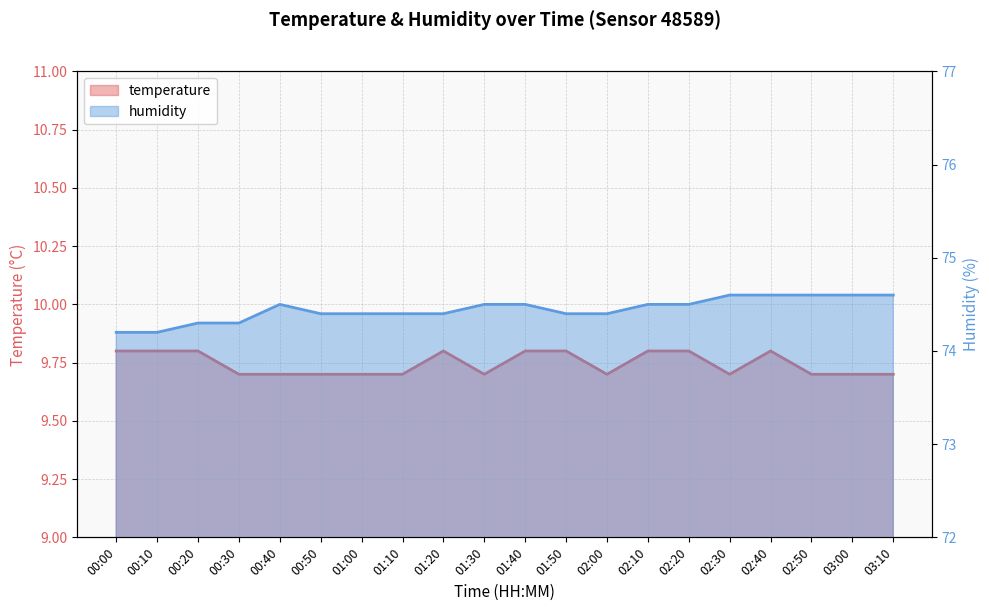

Reading right to left, what are all the values shown in this chart?

temperature: 03:10=9.7	03:00=9.7	02:50=9.7	02:40=9.8	02:30=9.7	02:20=9.8	02:10=9.8	02:00=9.7	01:50=9.8	01:40=9.8	01:30=9.7	01:20=9.8	01:10=9.7	01:00=9.7	00:50=9.7	00:40=9.7	00:30=9.7	00:20=9.8	00:10=9.8	00:00=9.8
humidity: 03:10=74.6	03:00=74.6	02:50=74.6	02:40=74.6	02:30=74.6	02:20=74.5	02:10=74.5	02:00=74.4	01:50=74.4	01:40=74.5	01:30=74.5	01:20=74.4	01:10=74.4	01:00=74.4	00:50=74.4	00:40=74.5	00:30=74.3	00:20=74.3	00:10=74.2	00:00=74.2